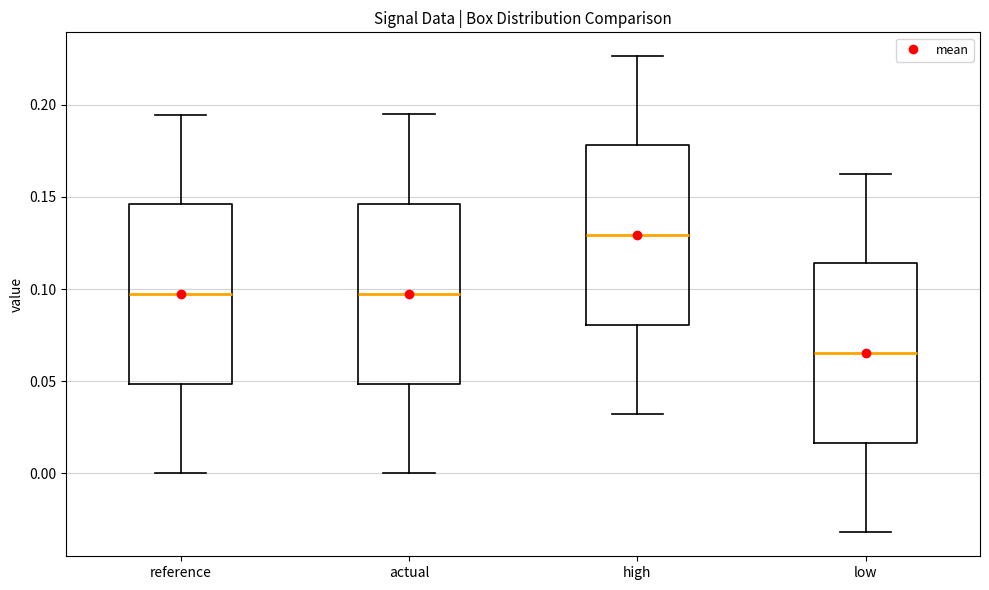

Reading left to right, read every box against the y-axis: the position of its median line, the range the box covers, and the ends of its whiskers. The values are not printed on the chart, so give them approximately, as read against the axis.

reference: median 0.095, box 0.050 to 0.145, whiskers 0.000 to 0.195
actual: median 0.100, box 0.050 to 0.145, whiskers 0.000 to 0.195
high: median 0.130, box 0.080 to 0.180, whiskers 0.030 to 0.225
low: median 0.065, box 0.015 to 0.115, whiskers -0.030 to 0.165